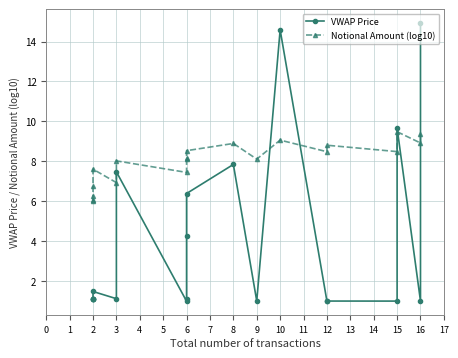

List the labels in order of VWAP Price value, smallest first.

6, 12, 16, 15, 12, 9, 2, 3, 2, 2, 6, 2, 2, 6, 6, 3, 8, 15, 10, 16